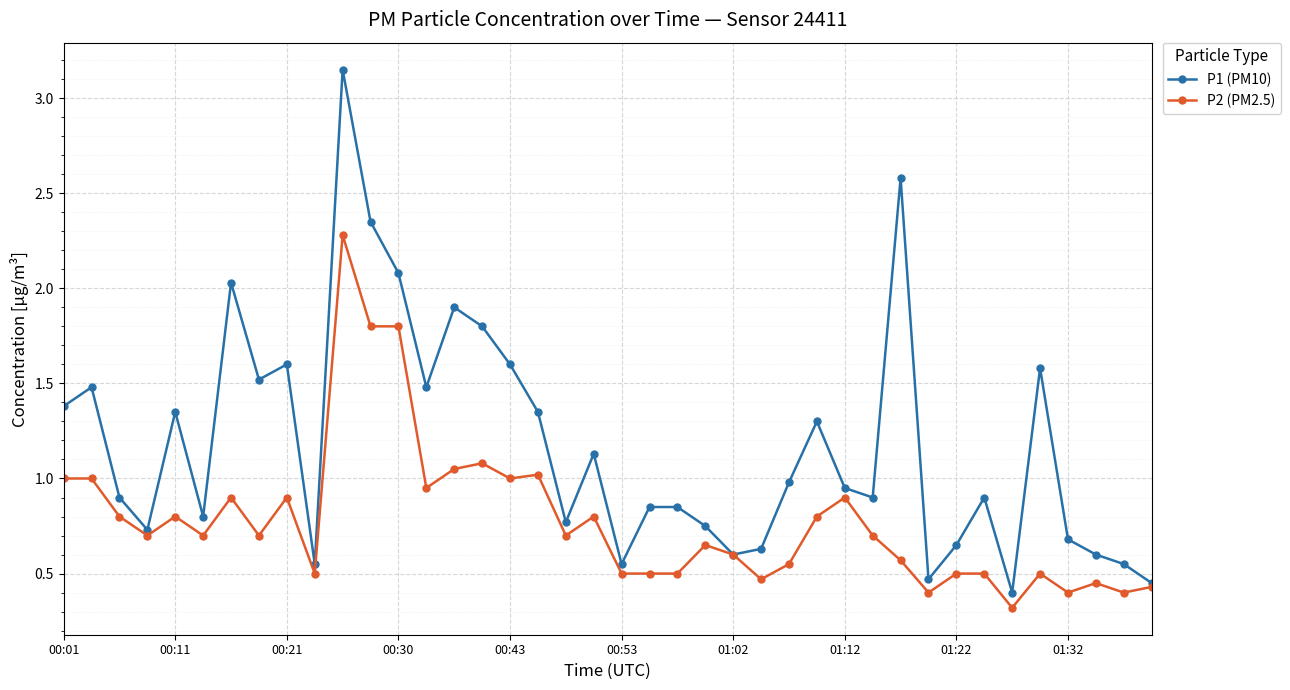

True or false: P1 (PM10) has more than 0 interior local peaks.

True